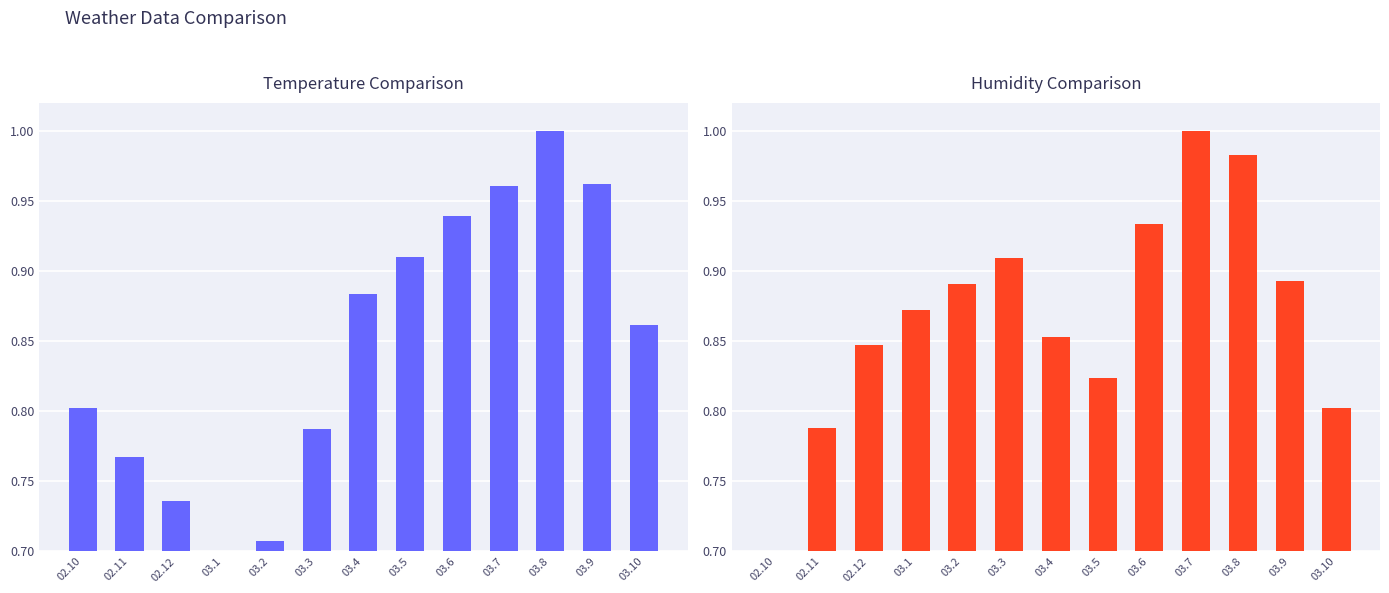

Is the value of Humidity at 03.3 greater than the value of Temperature at 03.2?

Yes